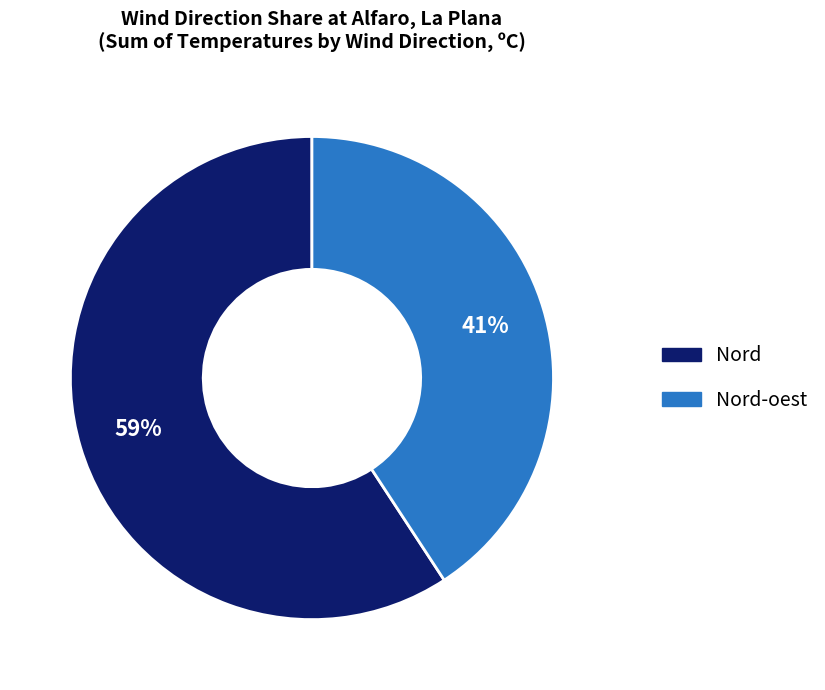

What is the ratio of the value at Nord-oest to the value at Nord?

0.7